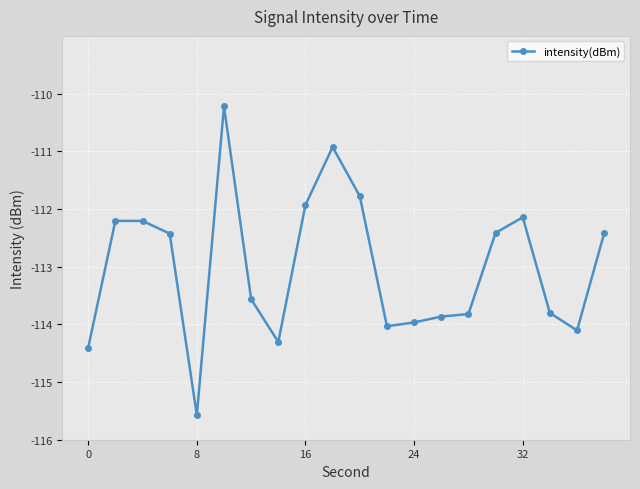

What is the value of the 6th point from the left?

-110.2